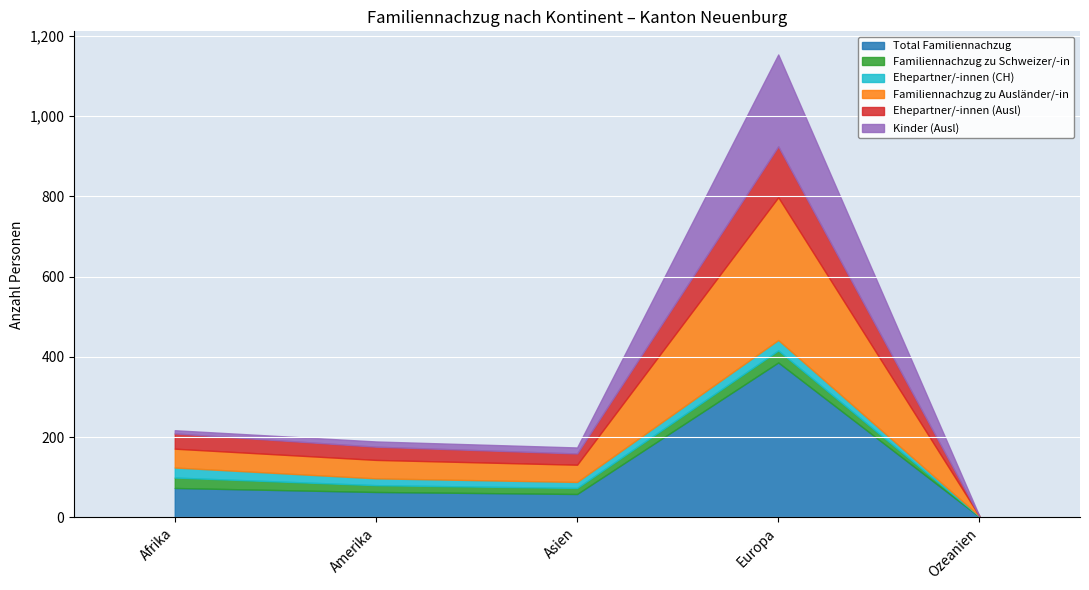

The Ehepartner/-innen (Ausl) series shows 33 at Amerika. True or false?

True